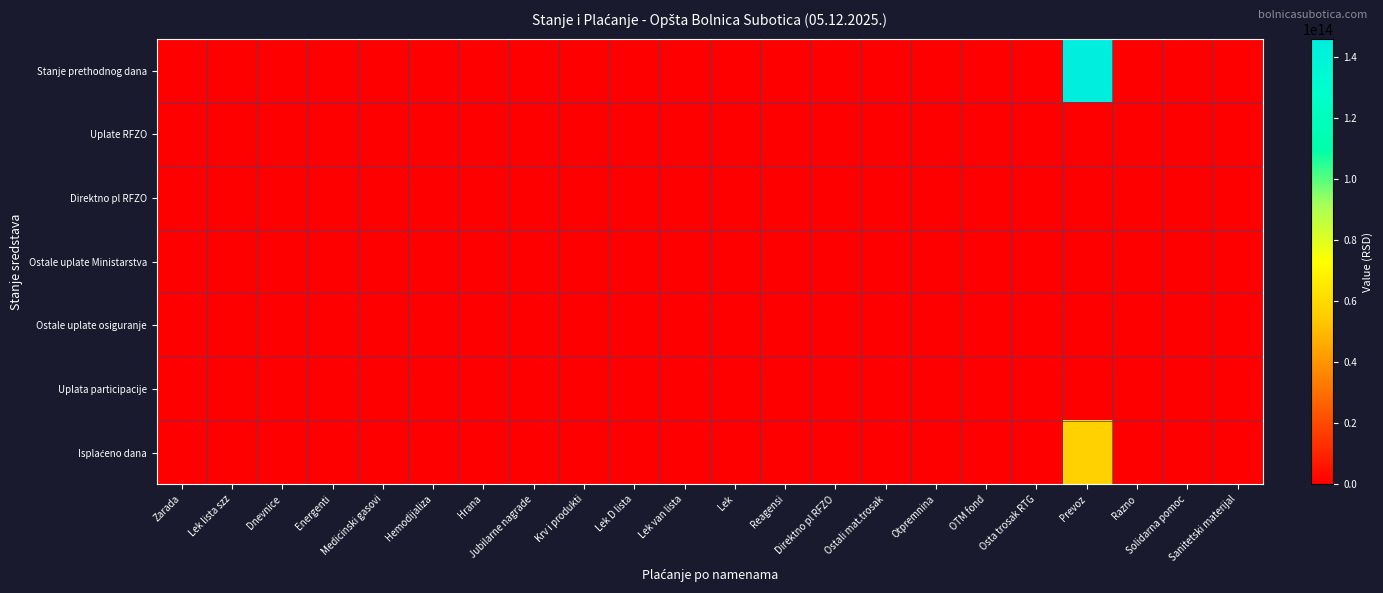

List the series in order of their peak value, lowest first.

Uplate RFZO, Direktno pl RFZO, Ostale uplate Ministarstva, Ostale uplate osiguranje, Uplata participacije, Isplaćeno dana, Stanje prethodnog dana